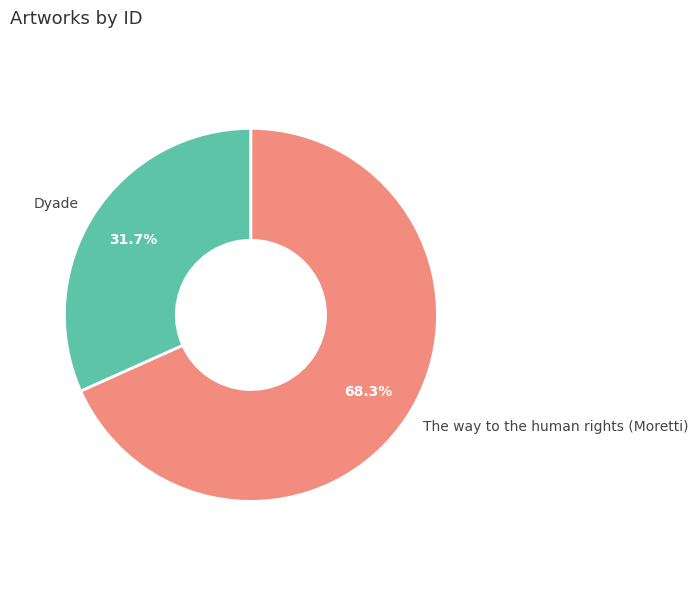

Is the sum of Dyade and The way to the human rights (Moretti) greater than half?

Yes